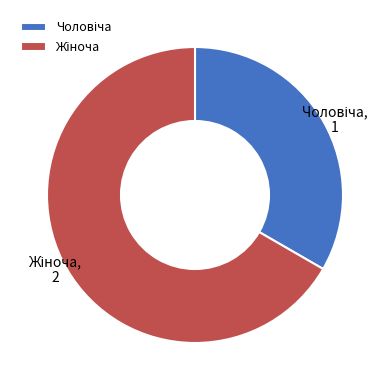

Is there any slice that represents more than half of the pie?

Yes